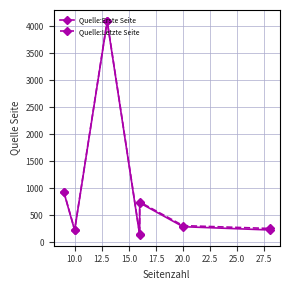

Which series has the largest range (max minus min)?

Quelle:Erste Seite